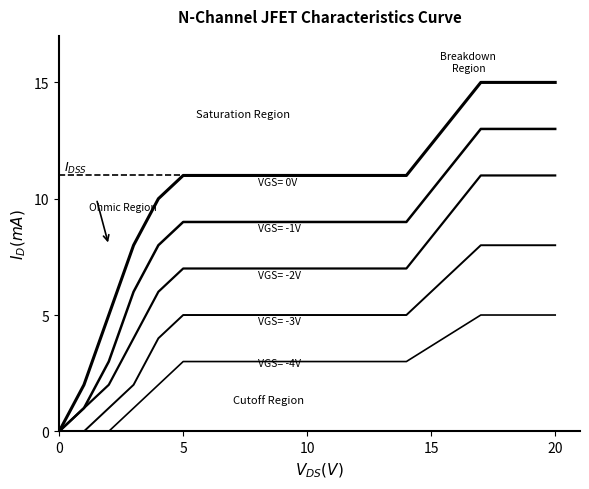

Is it true that VGS= -4V equals 0 at 15?

False